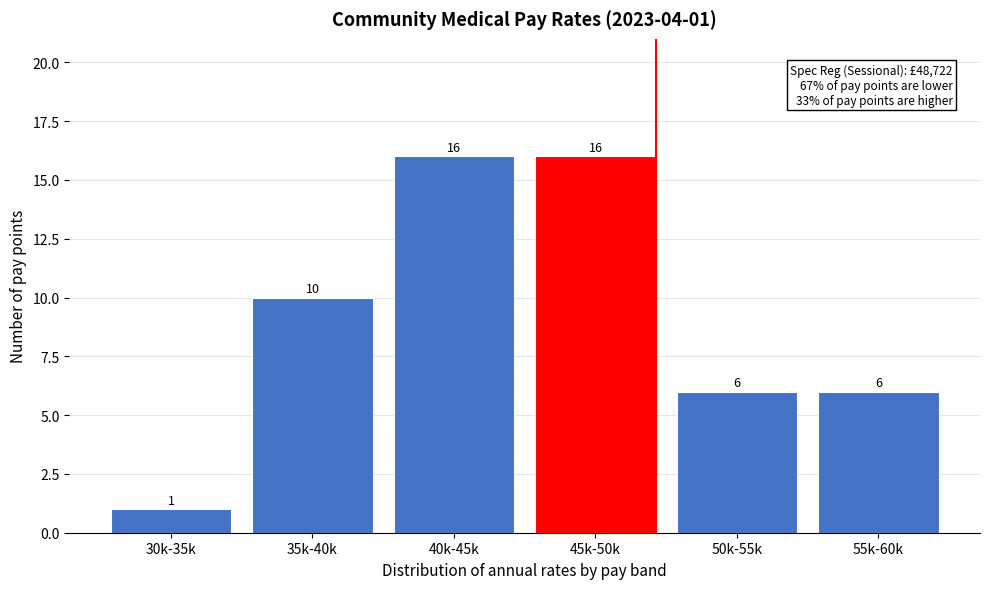

Reading left to right, list all the values displayed in this chart.

1	10	16	16	6	6